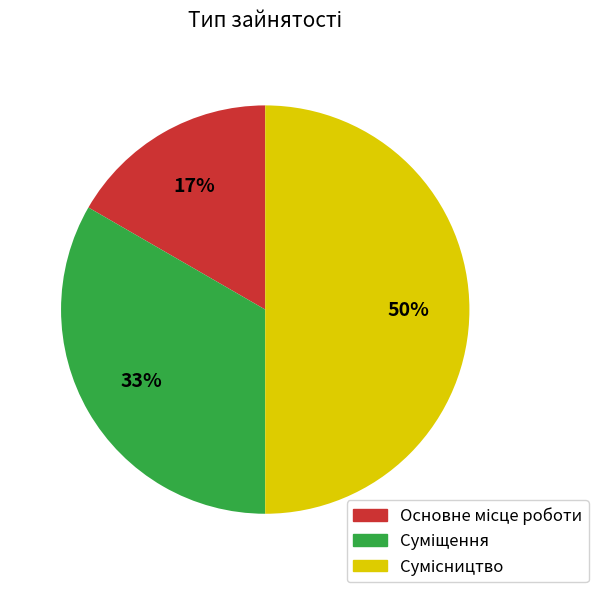

To the nearest percent, what is the average slice percentage?

33%